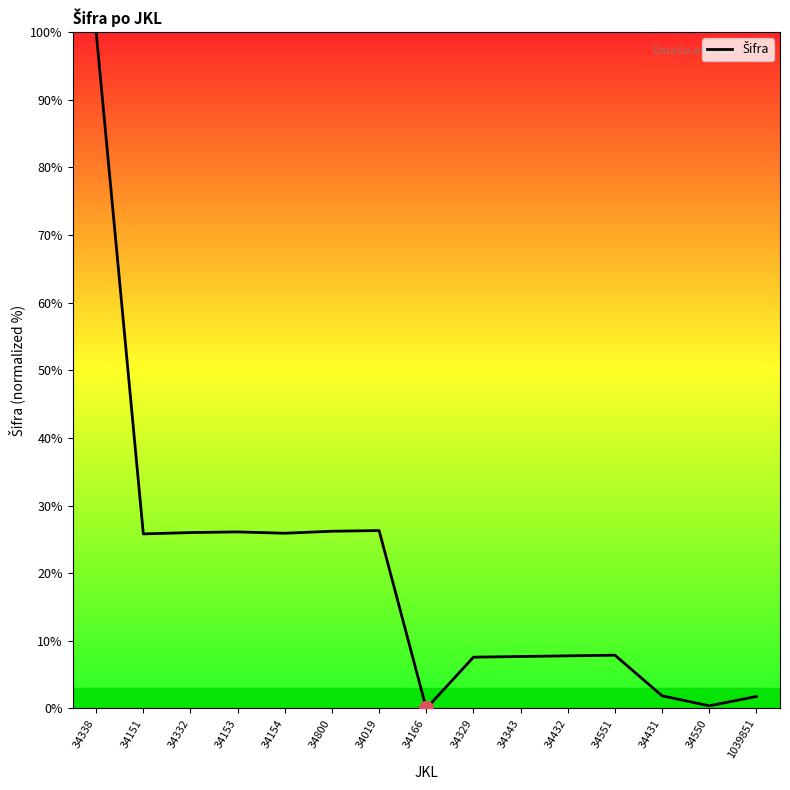

True or false: the data has more than 0 interior local peaks.

True